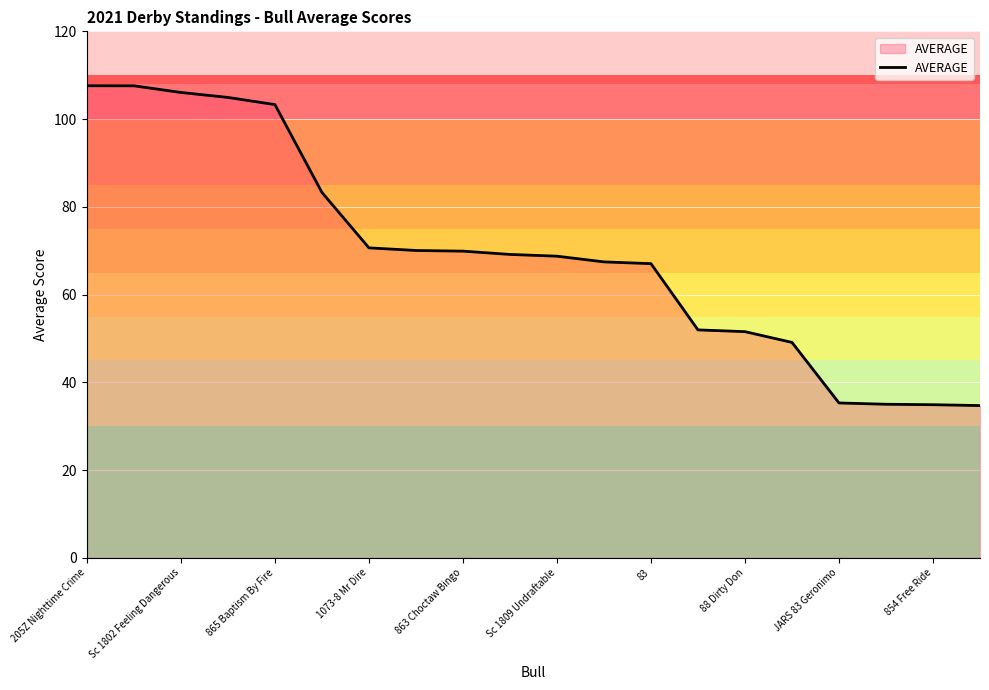

What is the minimum value shown in the chart?

34.7